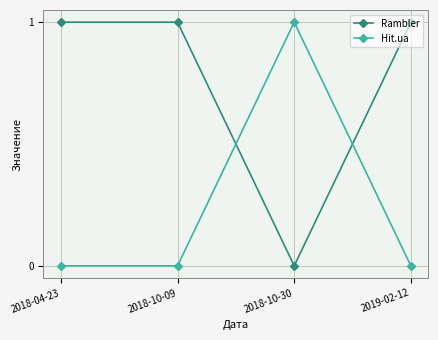

At how many categories does at least one series exceed 0?

4